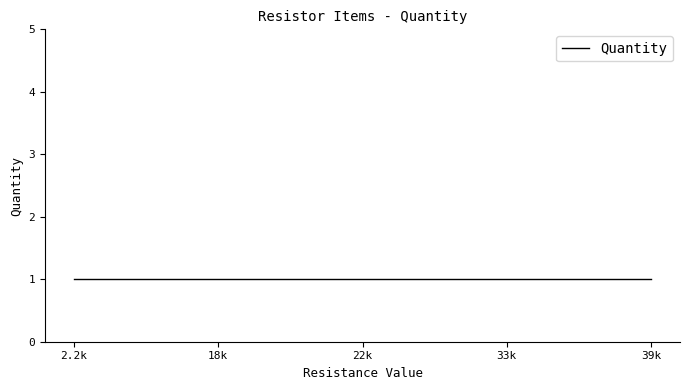

Does the chart have visible grid lines?

No